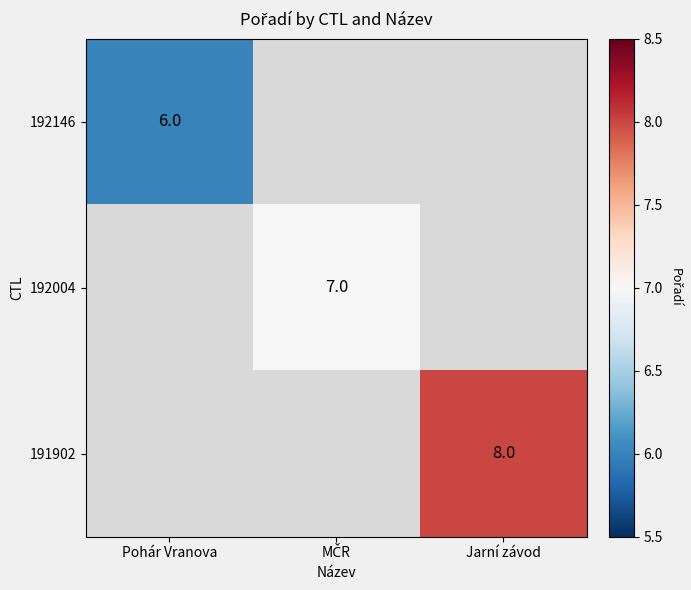

Is it true that 191902 equals 5 at Jarní závod?

False